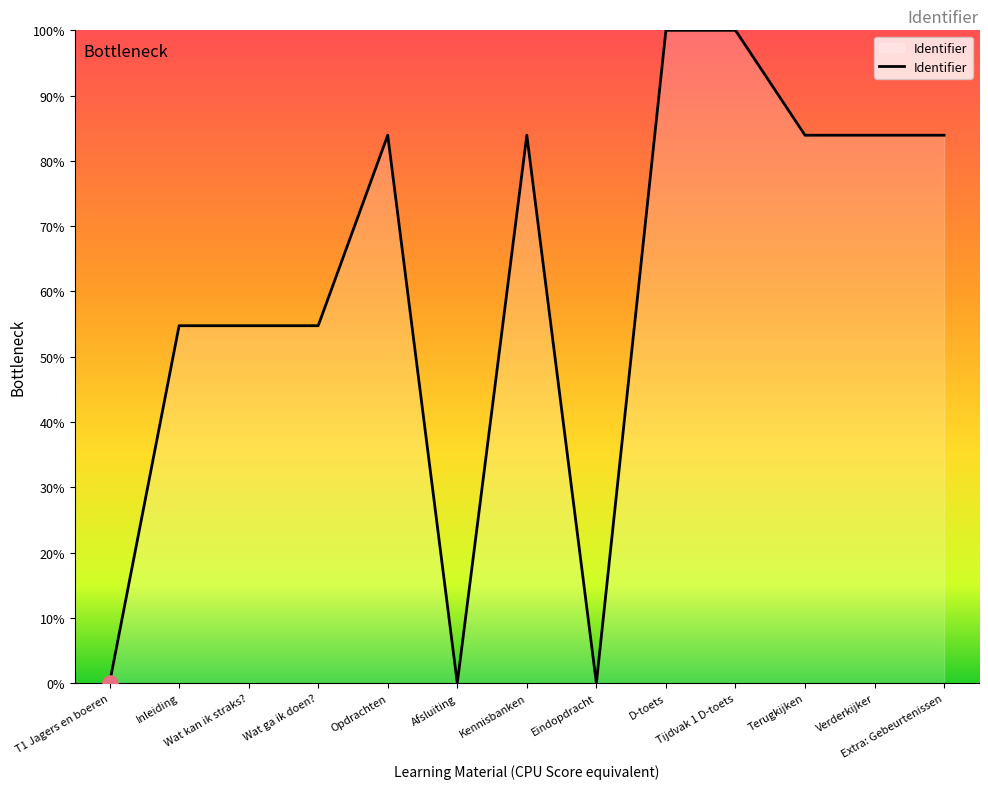

What is the ratio of the value at Terugkijken to the value at Tijdvak 1 D-toets?

0.8